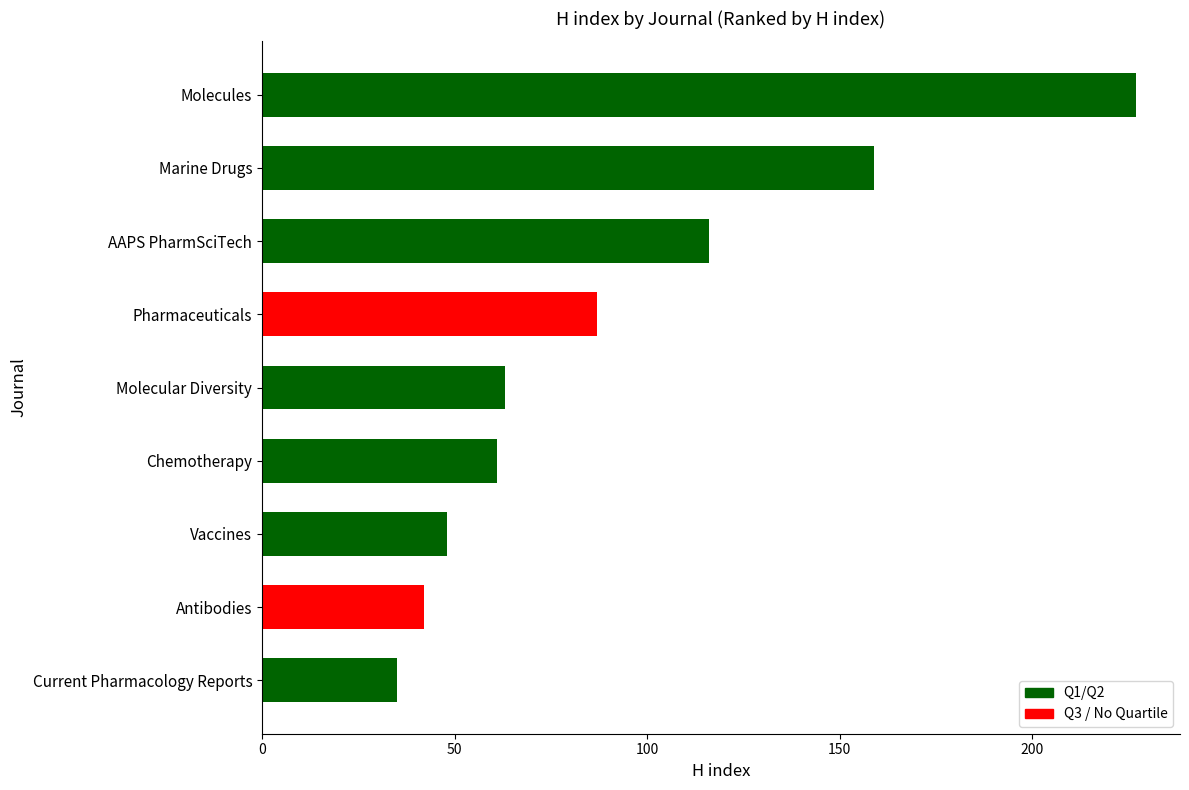

What is the sum of the values at Molecules and Chemotherapy?

288